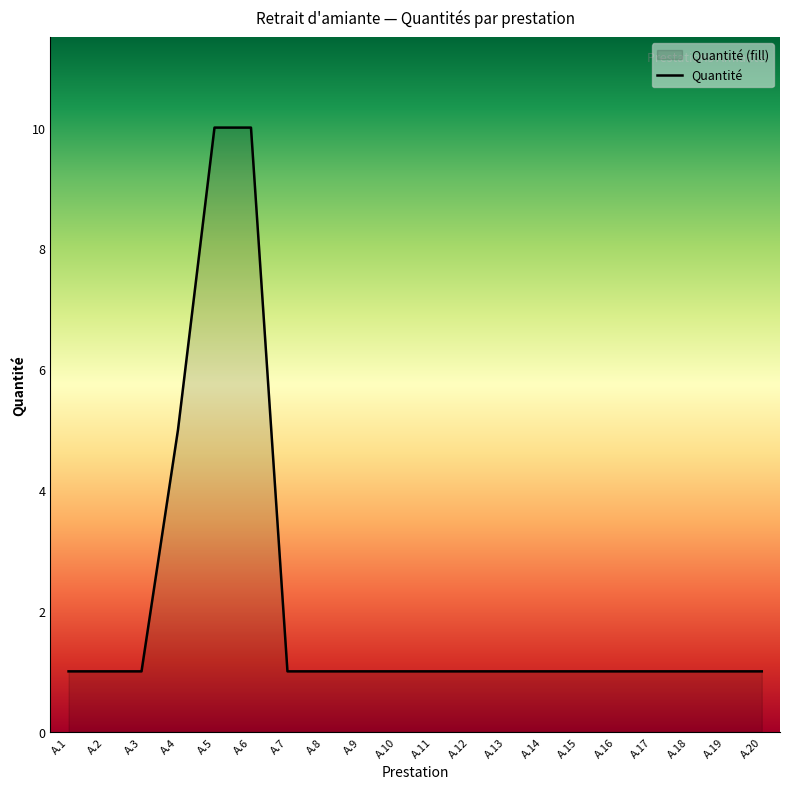

Rank the categories by value from highest to lowest.

A.5, A.6, A.4, A.1, A.2, A.3, A.7, A.8, A.9, A.10, A.11, A.12, A.13, A.14, A.15, A.16, A.17, A.18, A.19, A.20